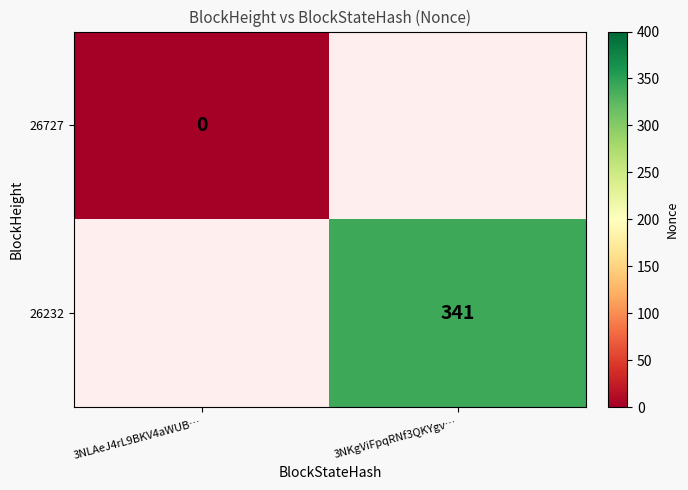

At which category does the chart reach its minimum across all series?

3NLAeJ4rL9BKV4aWUB…